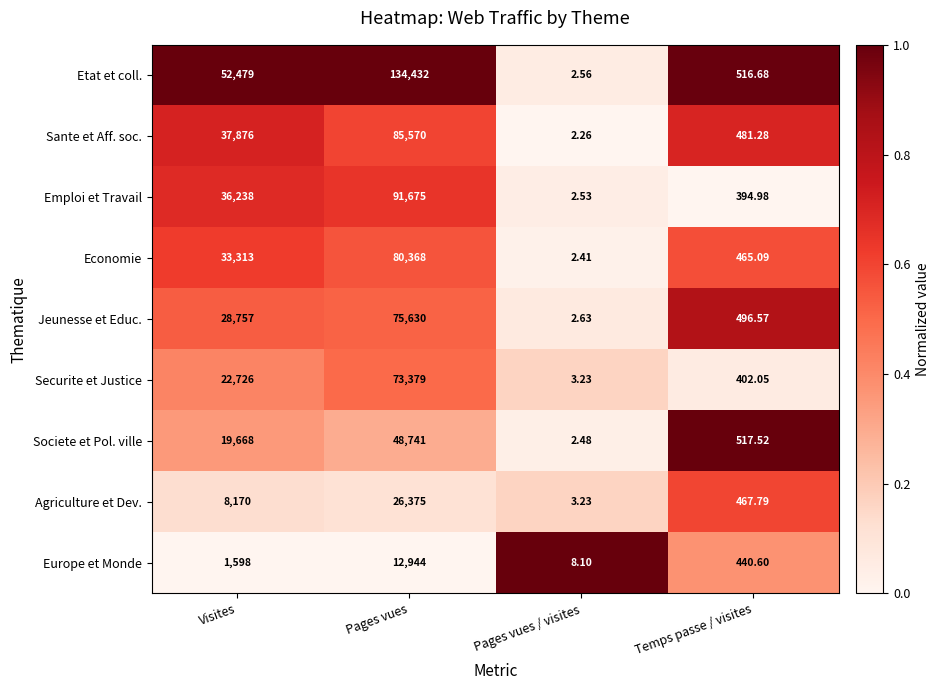

How many data points in Jeunesse et Educ. are less than 28757?

2